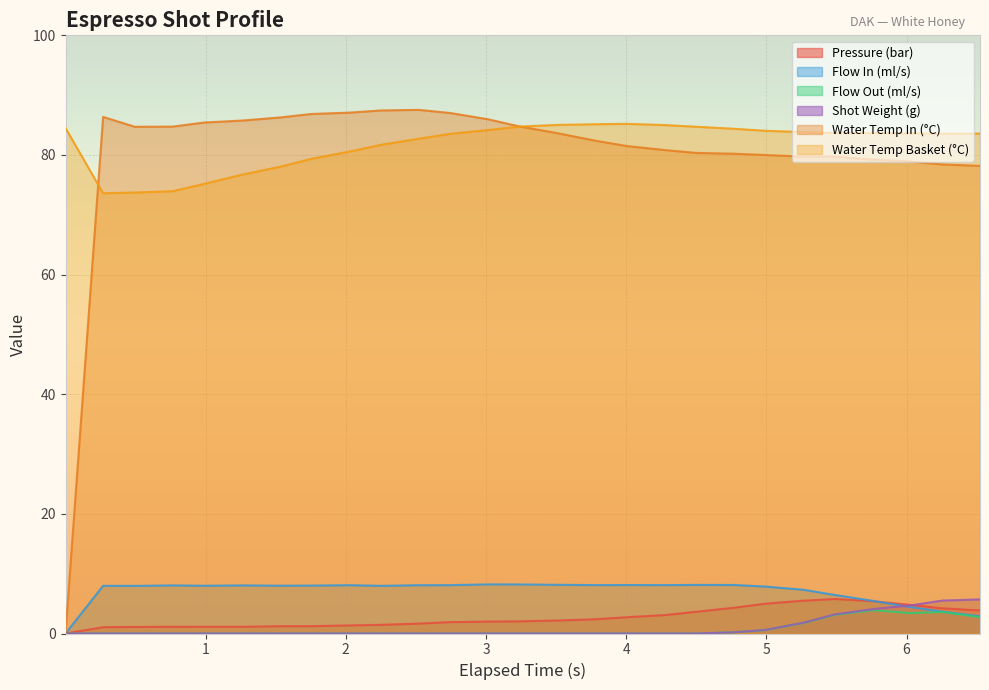

What is the lowest value of the Water Temp Basket (°C) series?

73.6